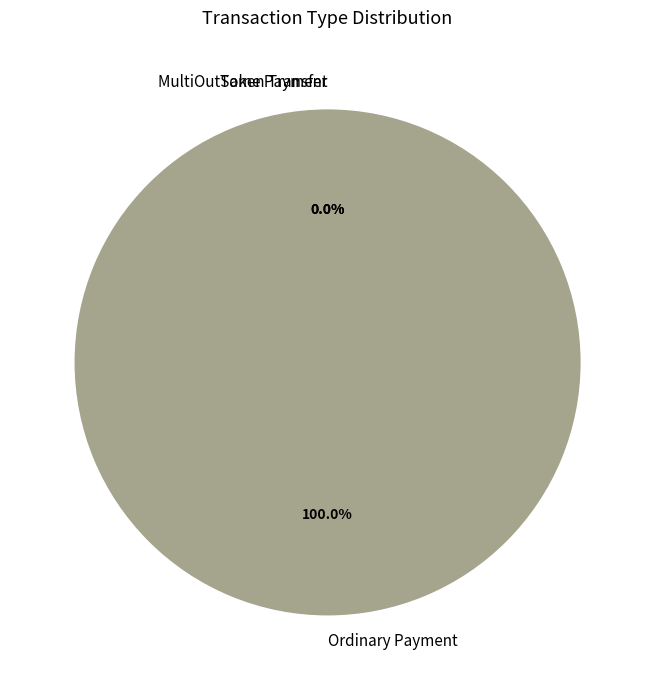

Count the number of slices in the pie.

3